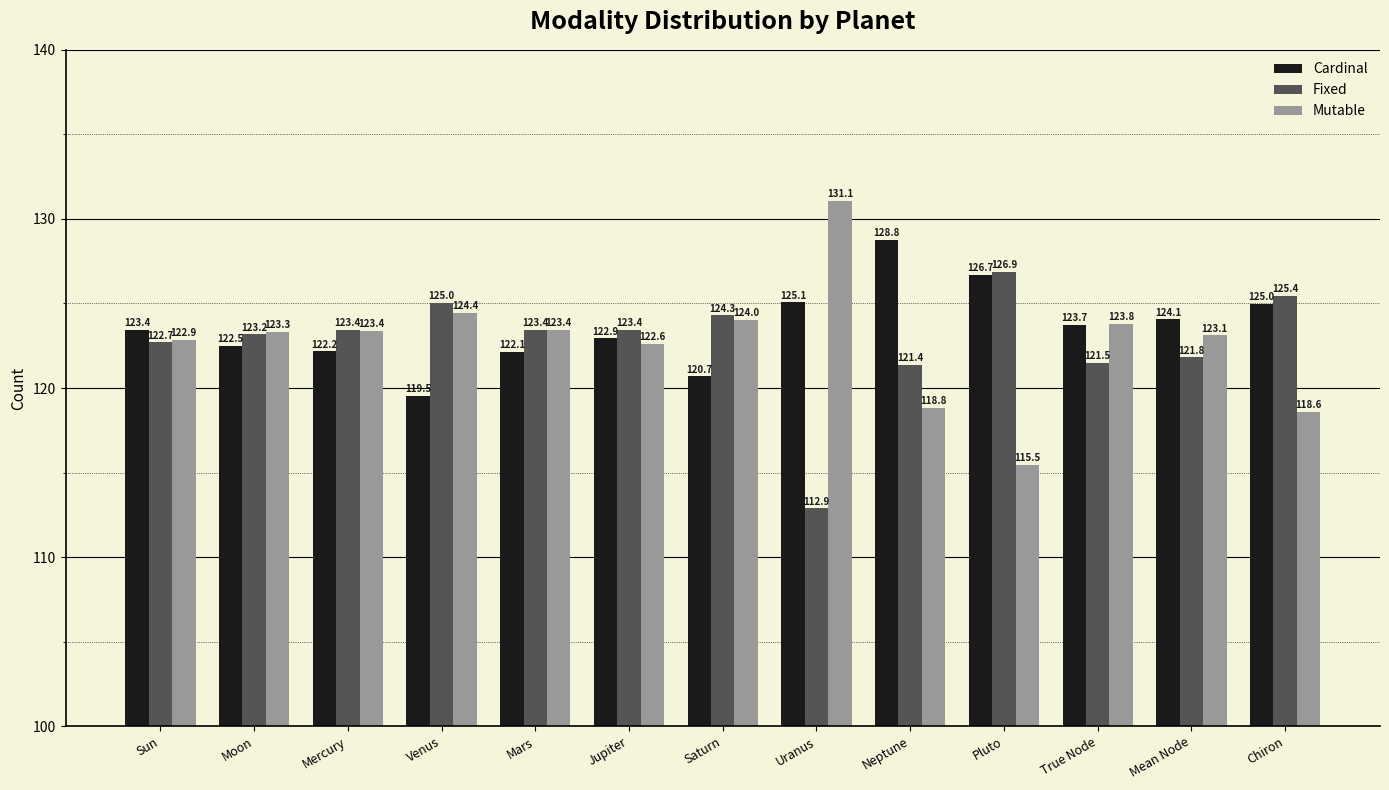

What is the difference between the highest and lowest values at Mean Node?

2.2